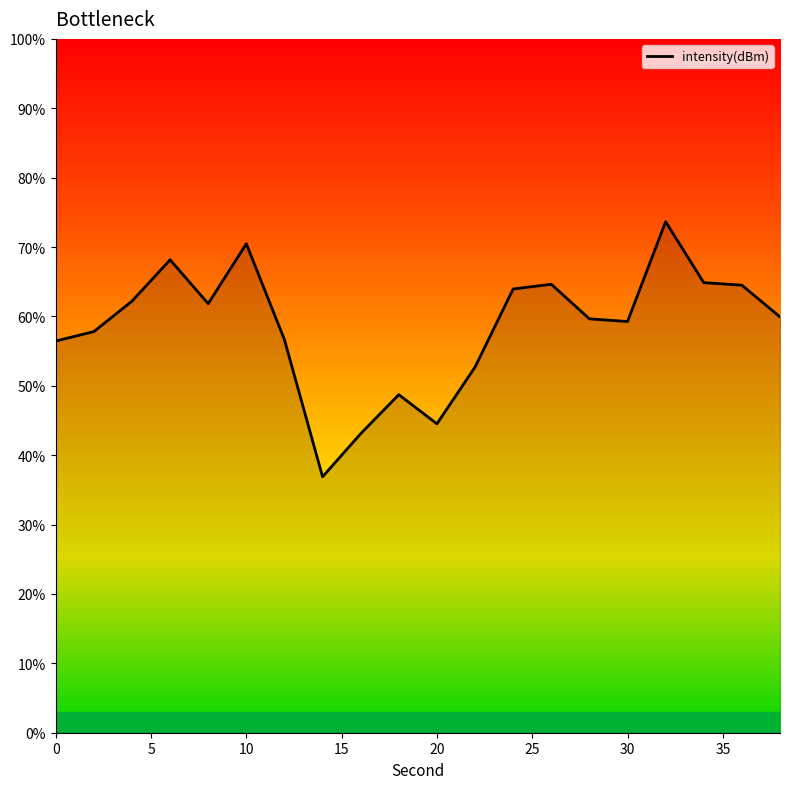

What is the smallest value displayed?

36.9